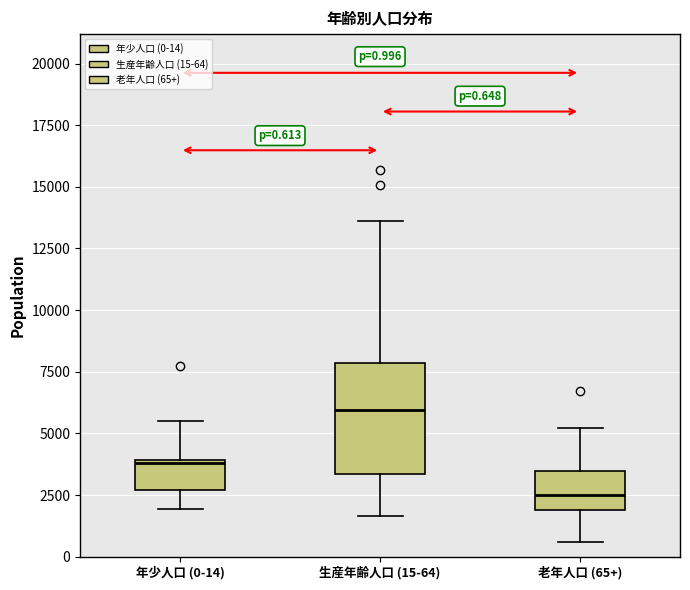

Which box has the highest median line?

生産年齢人口 (15-64)